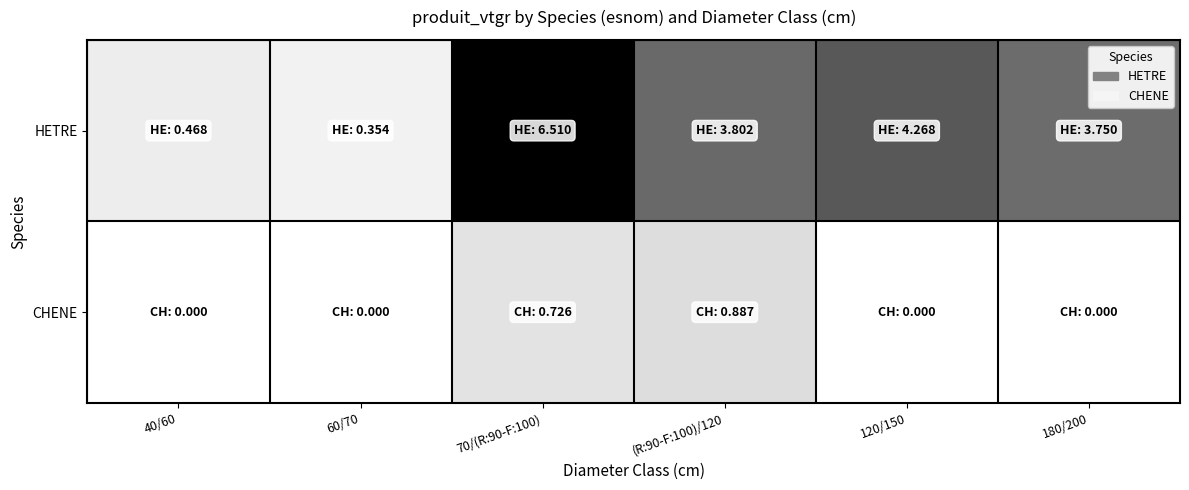

At how many categories does at least one series exceed 6?

1